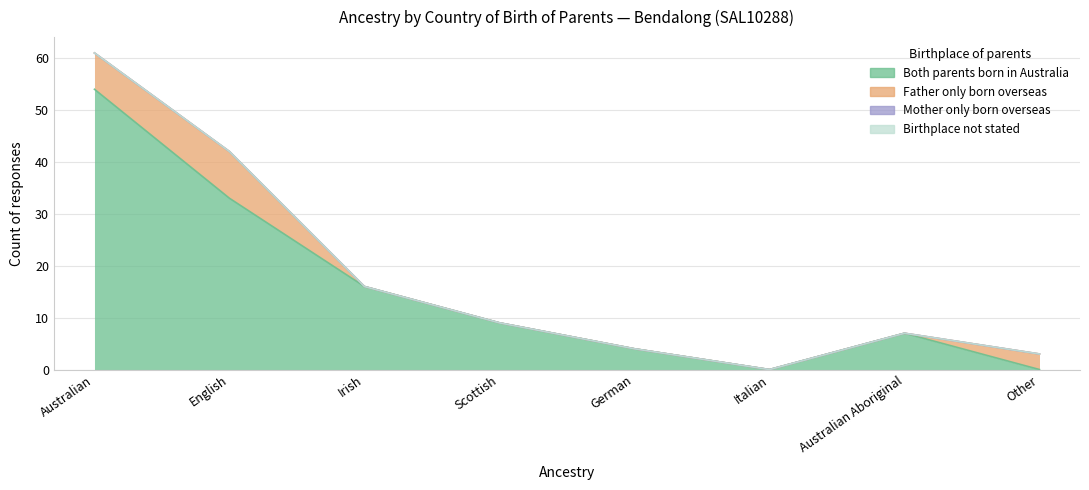

Does the chart display data point markers on the line(s)?

No